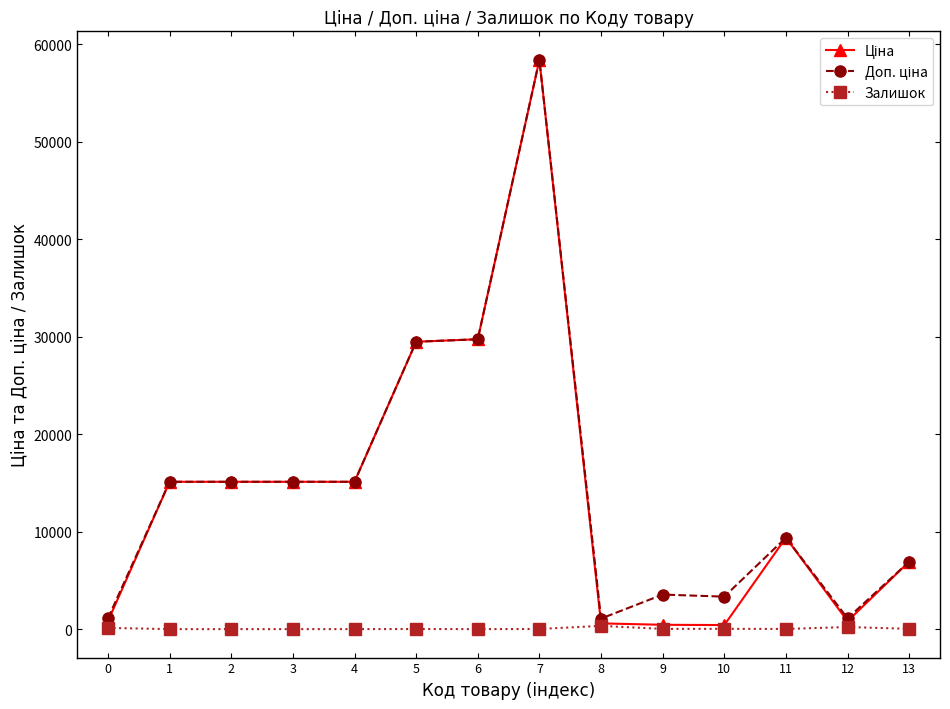

What is the spread (max minus min) of values at 1?

15120.0